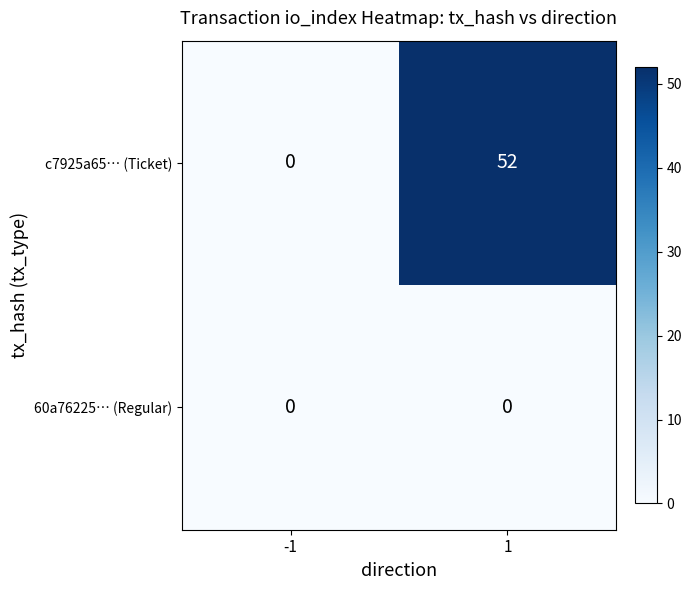

How many categories are shown in the chart?

2